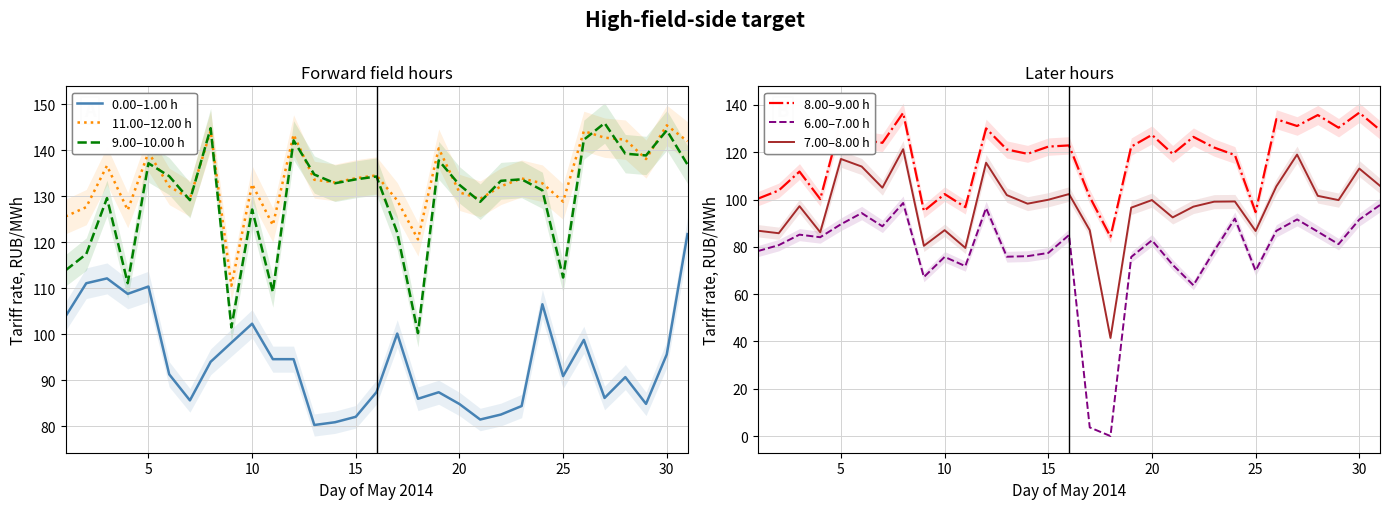

What is the minimum value for 7.00–8.00 h?

41.5